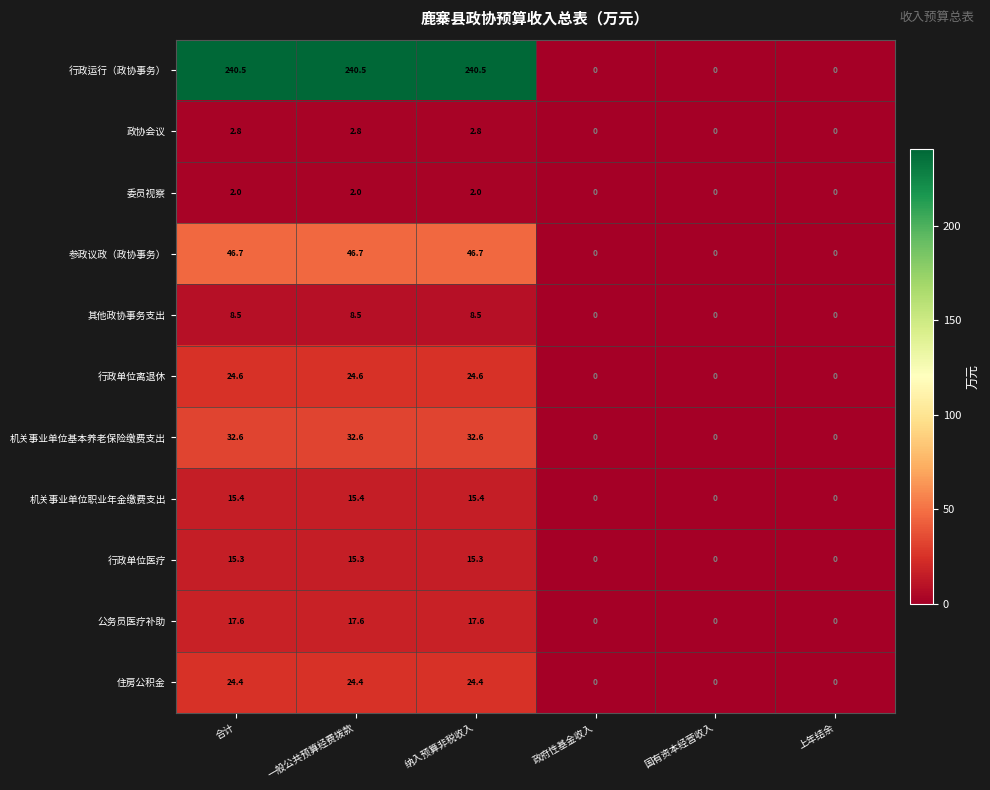

Count the number of categories in the chart.

6